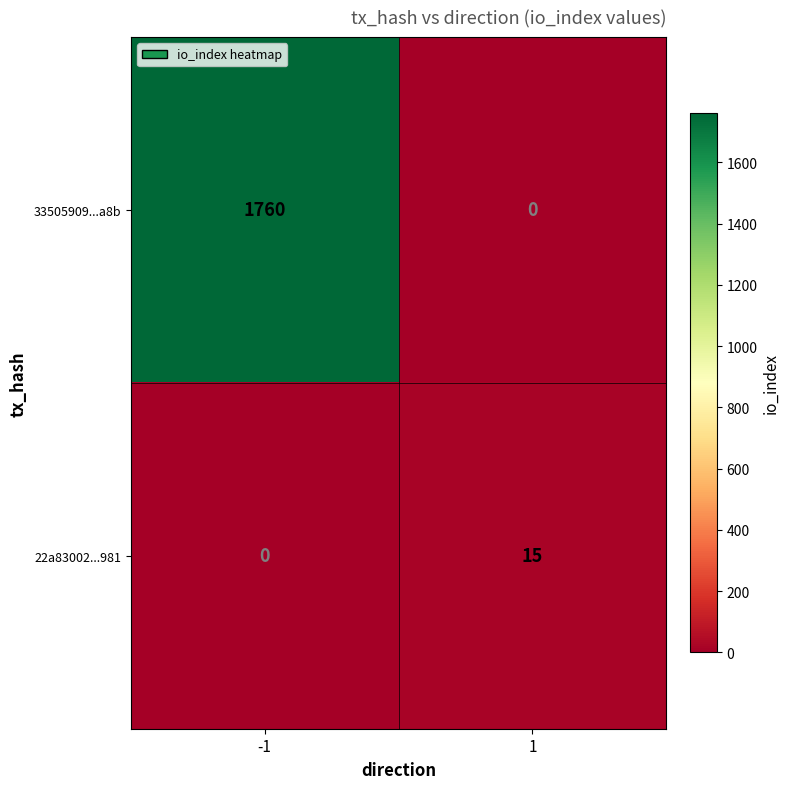

Reading right to left, extract all data points from this chart.

33505909...a8b: 0	1760
22a83002...981: 15	0